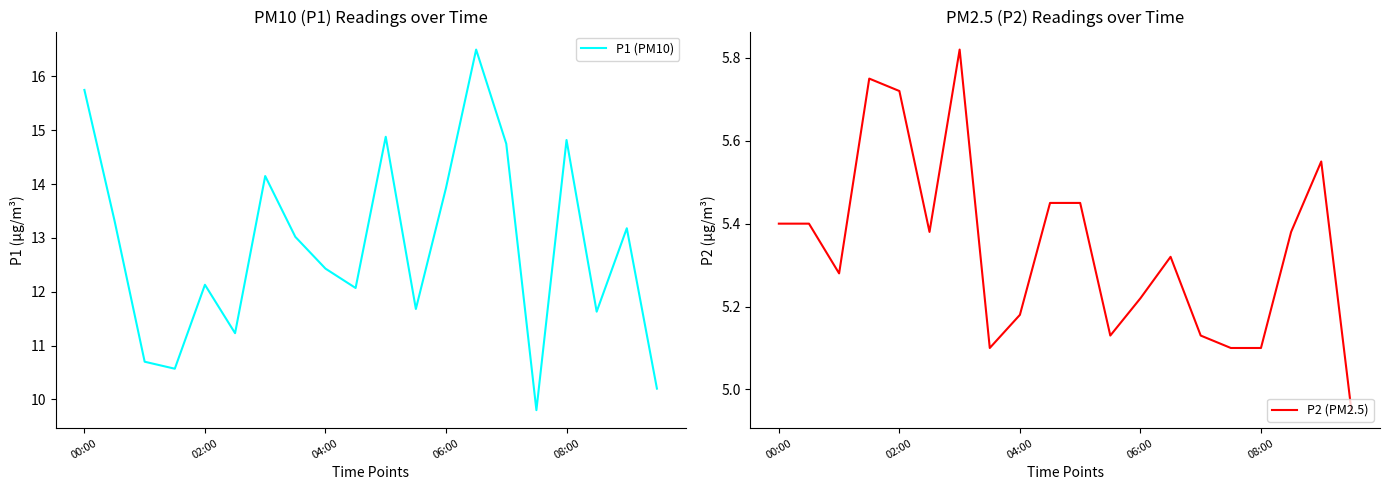

Is the value of P1 (PM10) at 17 greater than the value of P2 (PM2.5) at 6?

Yes